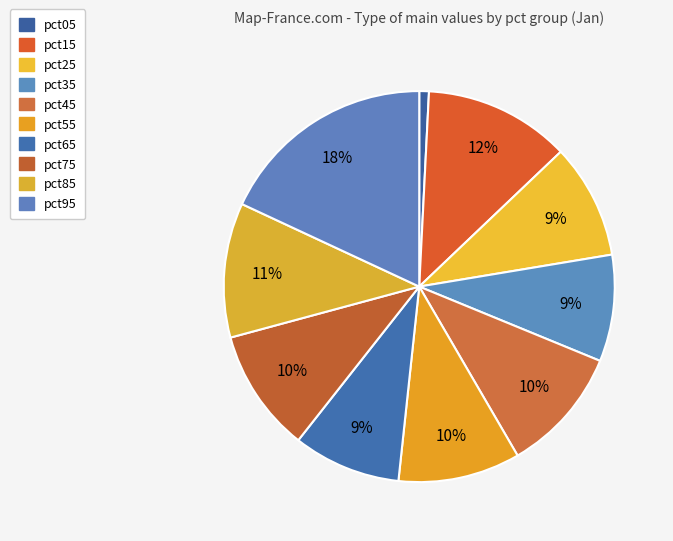

Count the number of slices in the pie.

10